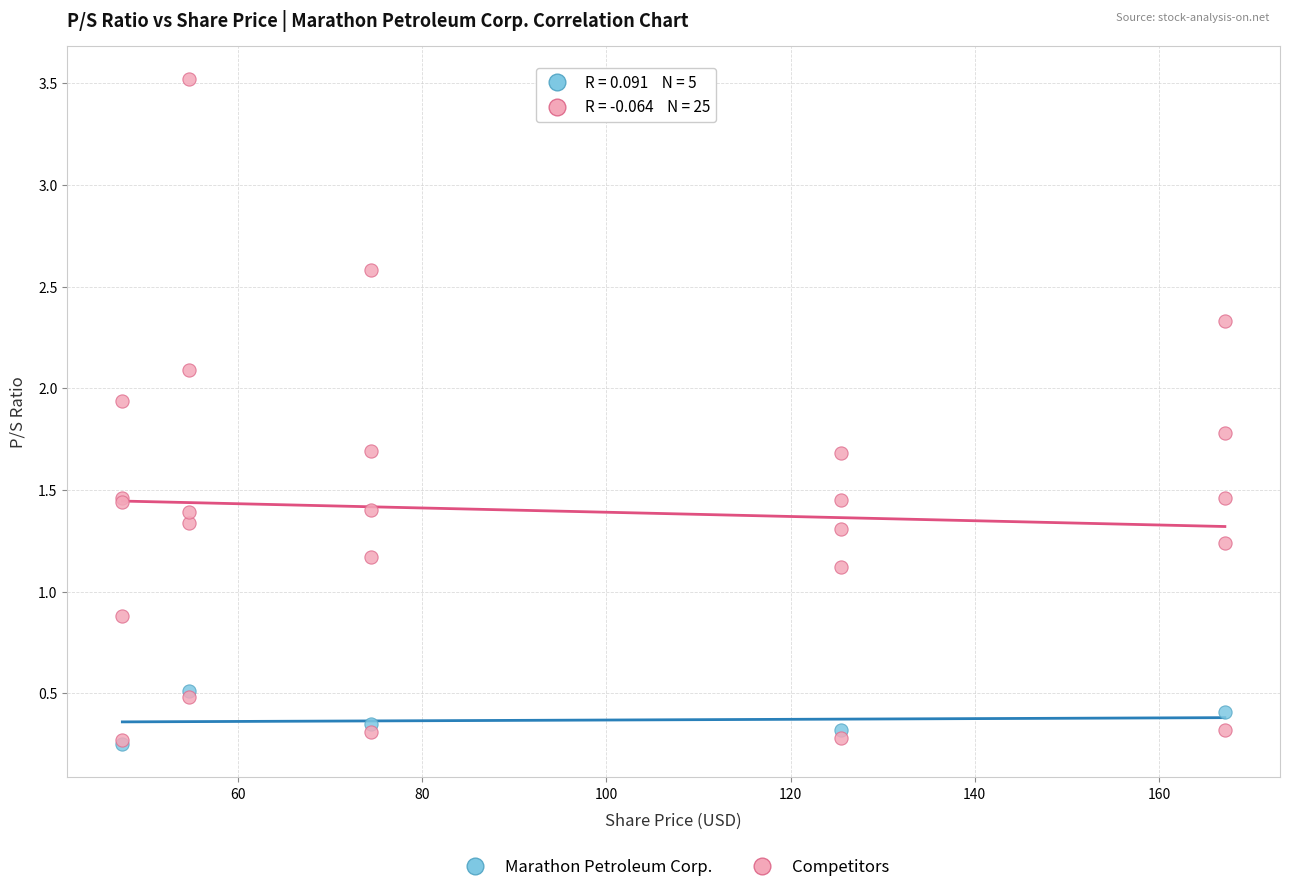

Which series has the widest spread of Y values?

Competitors